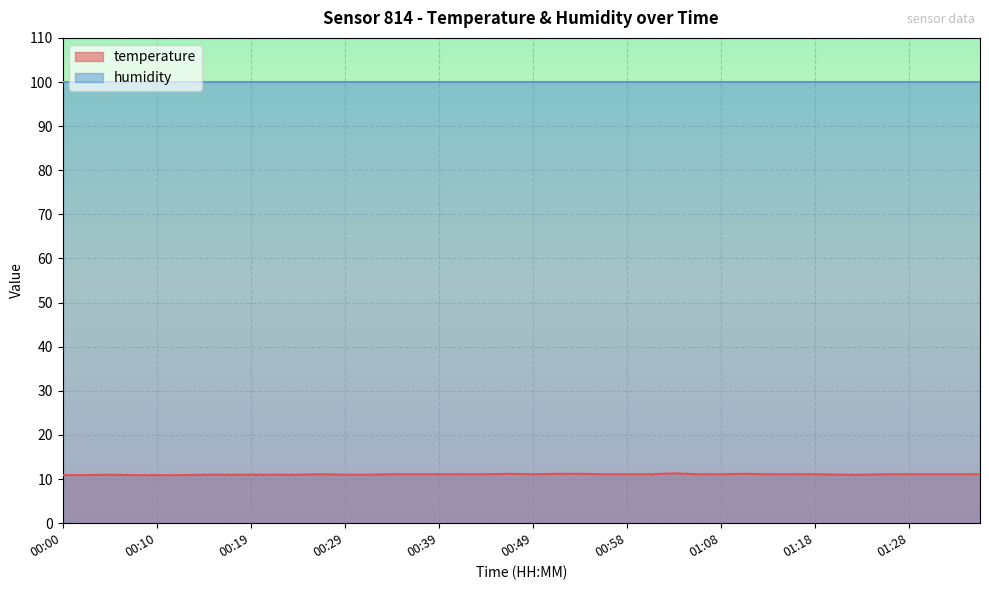

List the labels in order of value, smallest first.

00:00, 00:02, 00:07, 00:10, 00:12, 00:05, 00:15, 00:17, 00:19, 00:22, 00:24, 00:29, 00:32, 01:21, 01:23, 00:27, 00:34, 00:36, 00:39, 00:41, 00:44, 00:49, 00:56, 00:58, 01:01, 01:06, 01:08, 01:13, 01:16, 01:18, 01:26, 01:28, 01:31, 01:33, 01:36, 00:46, 00:51, 00:53, 01:11, 01:03